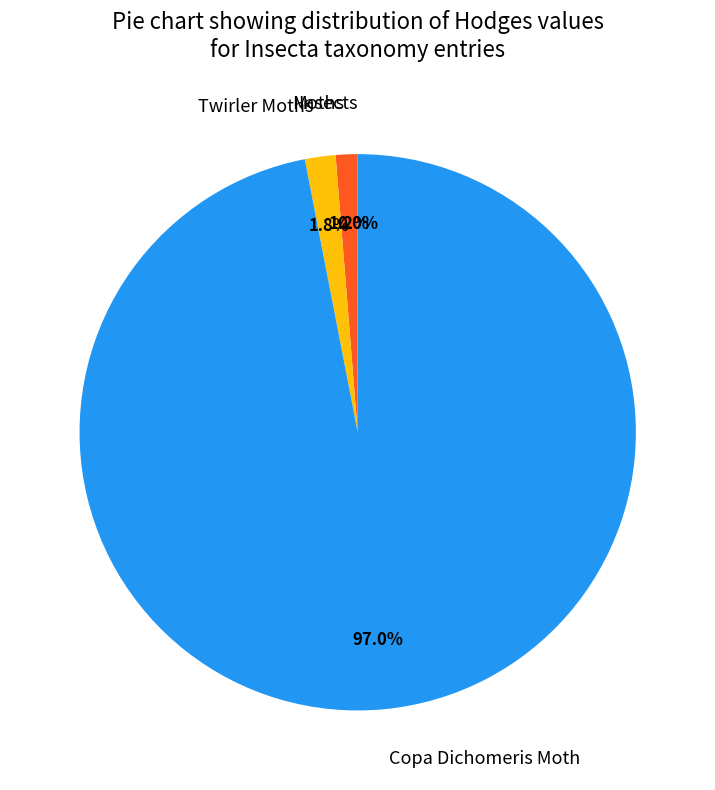

To the nearest percent, what is the average slice percentage?

25%